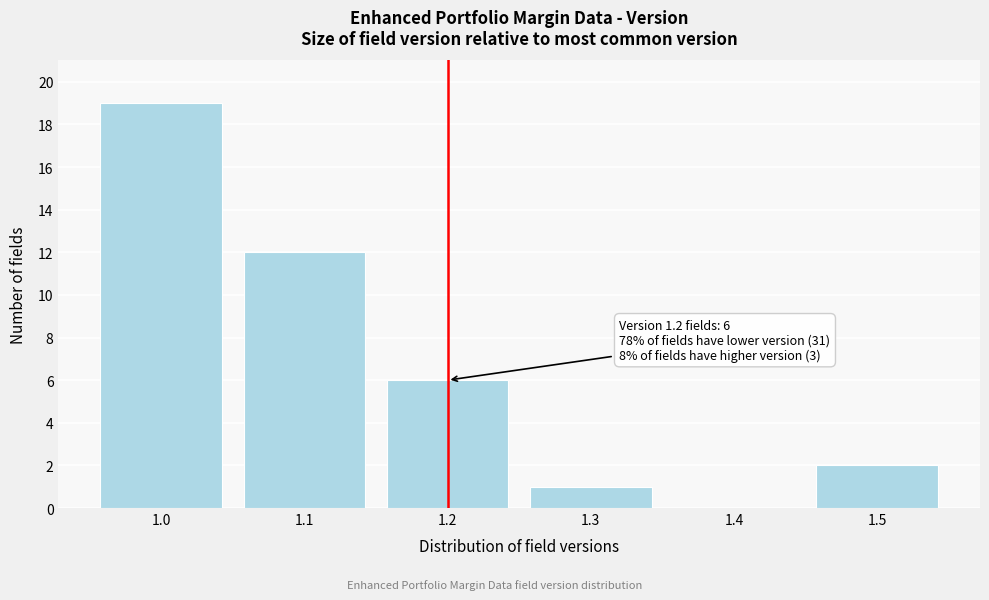

Reading left to right, what are all the values shown in this chart?

1.0=19	1.1=12	1.2=6	1.3=1	1.4=0	1.5=2